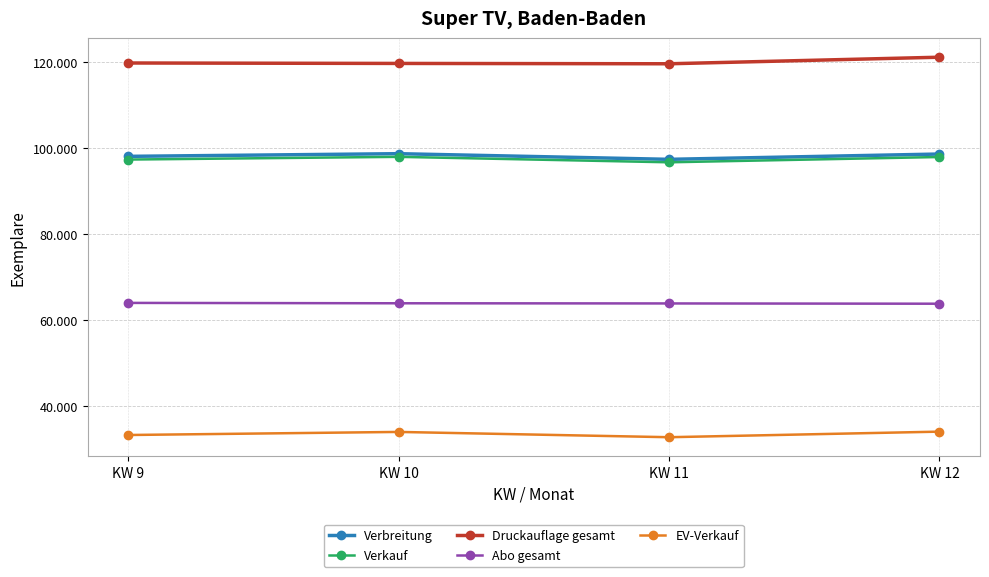

Reading right to left, what are all the values shown in this chart?

Verbreitung: KW 12=98608	KW 11=97375	KW 10=98689	KW 9=98069
Verkauf: KW 12=97918	KW 11=96688	KW 10=97955	KW 9=97326
Druckauflage gesamt: KW 12=121123	KW 11=119597	KW 10=119676	KW 9=119777
Abo gesamt: KW 12=63804	KW 11=63868	KW 10=63907	KW 9=63993
EV-Verkauf: KW 12=34058	KW 11=32763	KW 10=33991	KW 9=33276